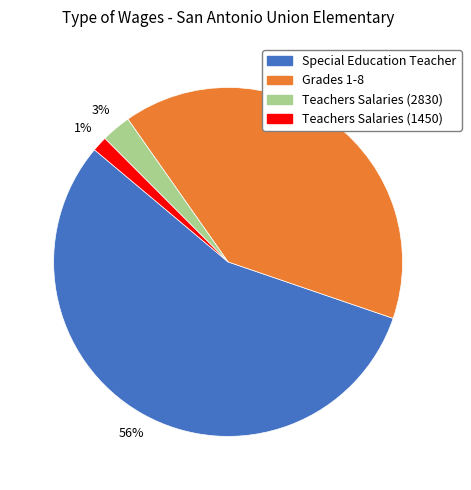

How many segments does this pie chart have?

4